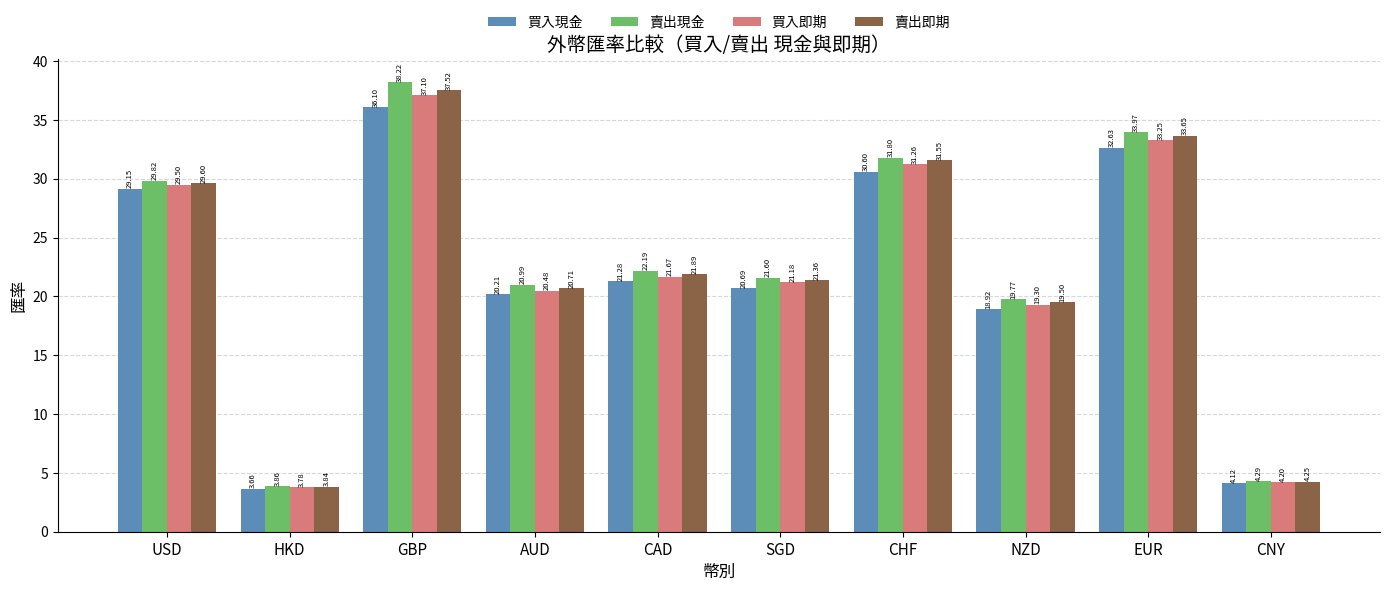

What is the difference between the maximum and second lowest values in the 賣出現金 series?

33.9